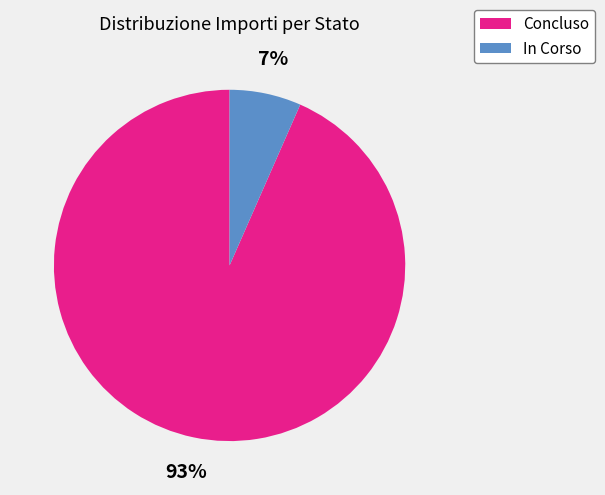

Is there any slice that represents more than half of the pie?

Yes